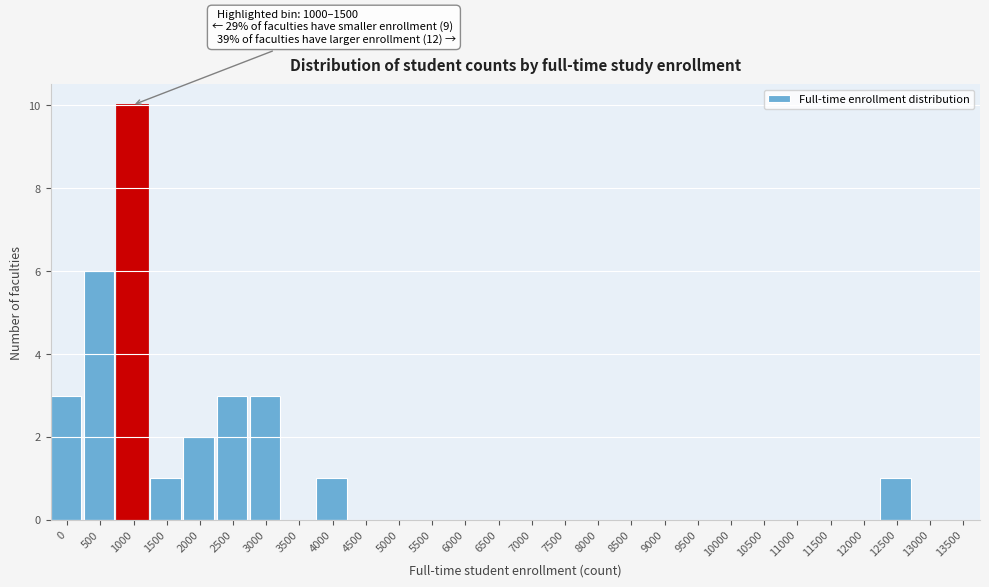

Reading left to right, list all the values displayed in this chart.

0=3	500=6	1000=10	1500=1	2000=2	2500=3	3000=3	3500=0	4000=1	4500=0	5000=0	5500=0	6000=0	6500=0	7000=0	7500=0	8000=0	8500=0	9000=0	9500=0	10000=0	10500=0	11000=0	11500=0	12000=0	12500=1	13000=0	13500=0